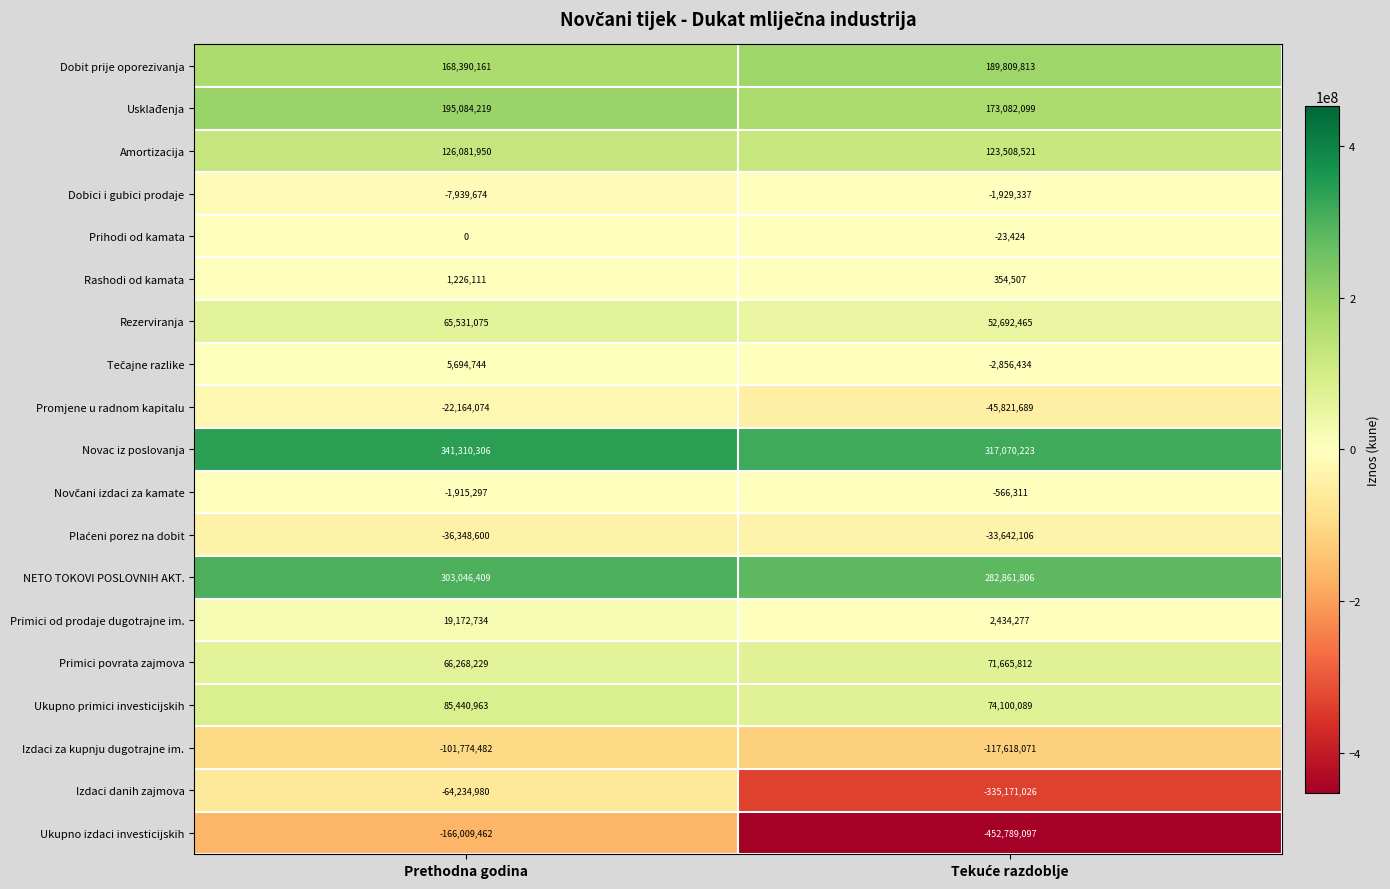

Which series has the largest total across all categories?

Novac iz poslovanja